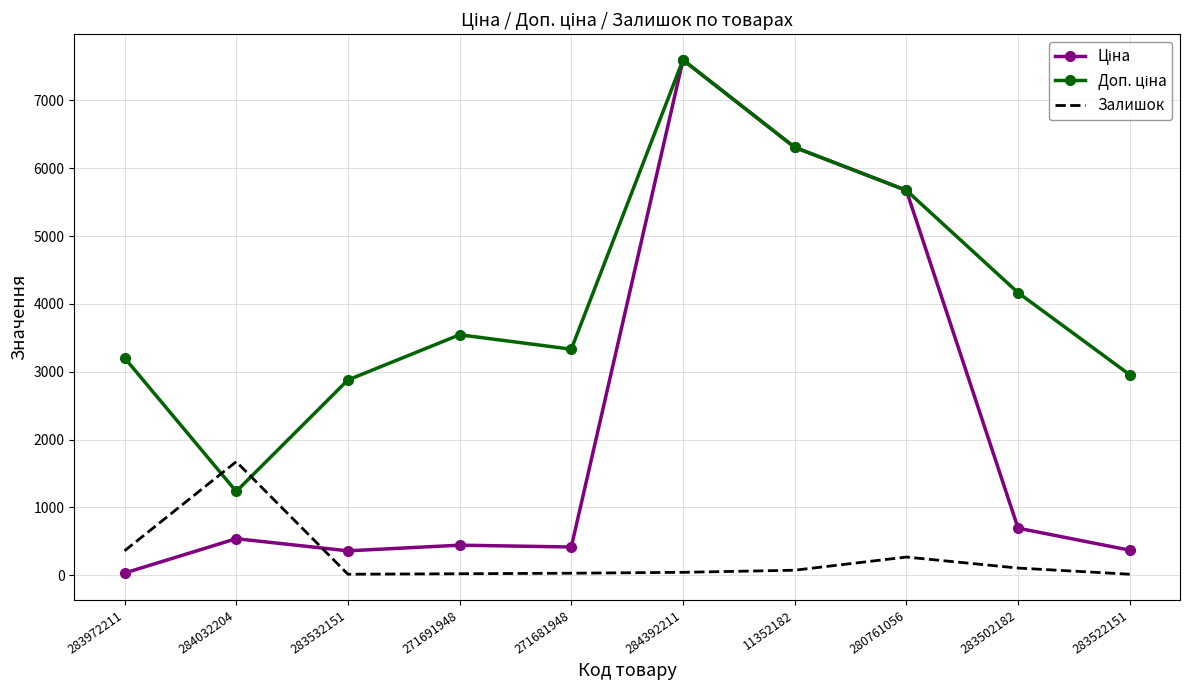

What position from the left is 280761056?

8